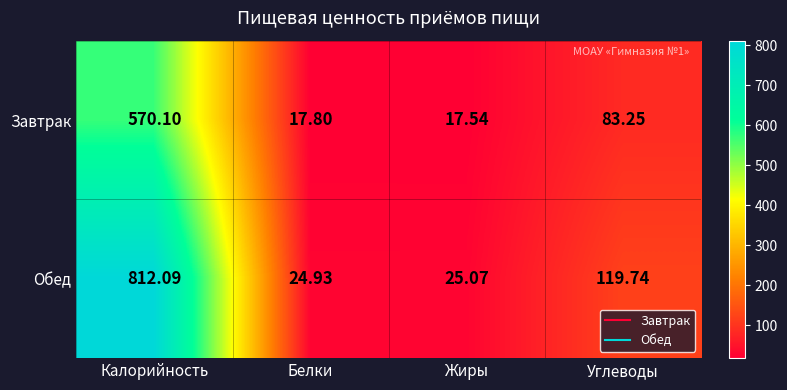

Which series has the largest range (max minus min)?

Обед